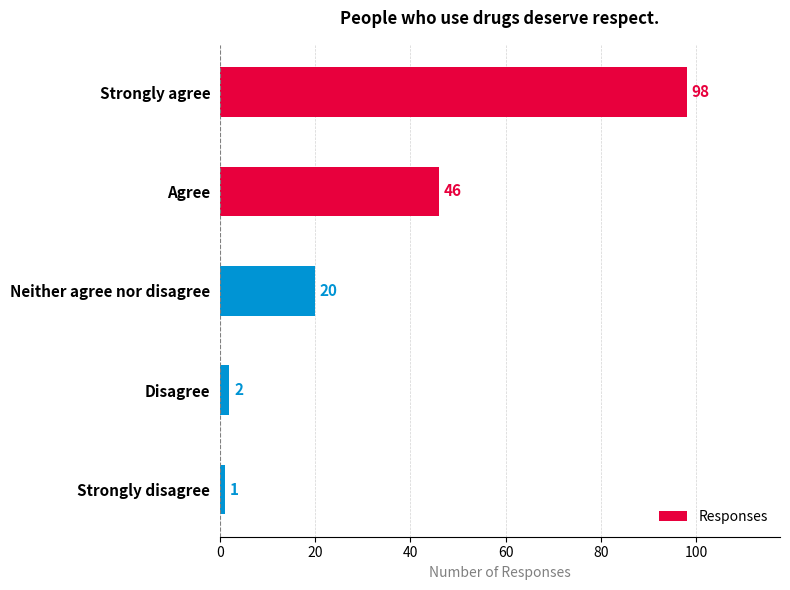

Which has a higher value, Disagree or Strongly agree?

Strongly agree